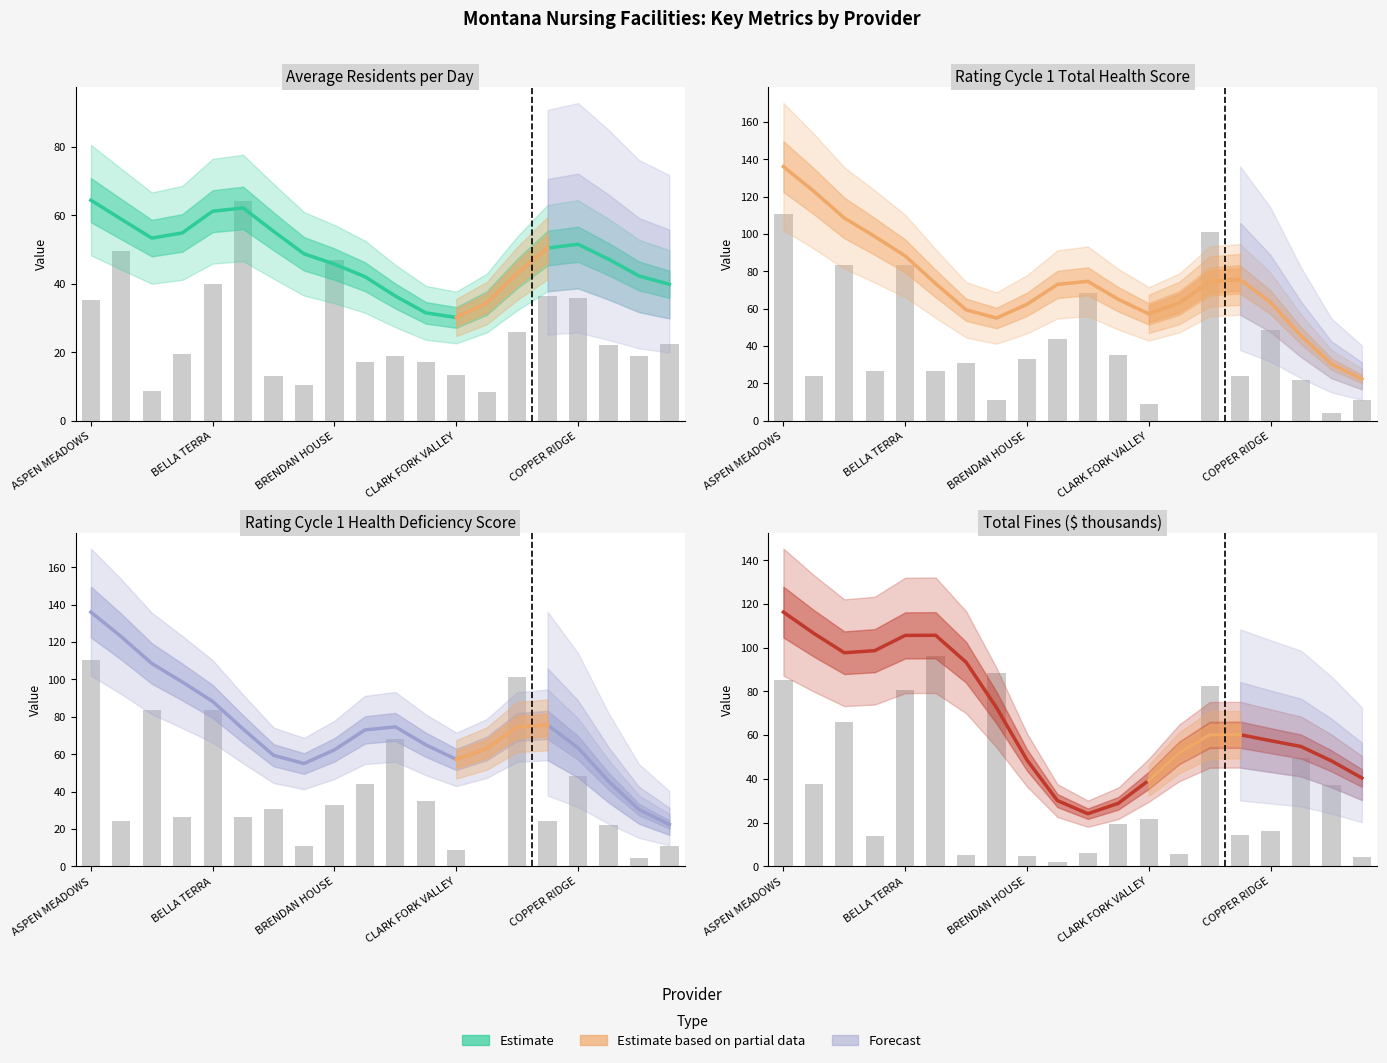

Reading left to right, list all the values displayed in this chart.

Average Number of Residents per Day: 35.3	49.7	8.6	19.5	40.0	64.1	13.1	10.4	46.9	17.1	19.0	17.3	13.5	8.5	26.1	36.5	35.9	22.2	18.8	22.4
Rating Cycle 1 Total Health Score: 110.6	24.2	83.6	26.4	83.6	26.4	30.8	11.0	33.0	44.0	68.2	35.2	8.8	0.0	101.2	24.2	48.4	22.0	4.4	11.0
Rating Cycle 1 Health Deficiency Score: 110.6	24.2	83.6	26.4	83.6	26.4	30.8	11.0	33.0	44.0	68.2	35.2	8.8	0.0	101.2	24.2	48.4	22.0	4.4	11.0
Total Amount of Fines in Dollars (thousands): 85.1	37.7	66.0	14.0	80.6	96.4	5.4	88.6	4.7	1.8	6.2	19.5	21.5	5.7	82.2	14.1	16.3	49.6	37.1	4.4